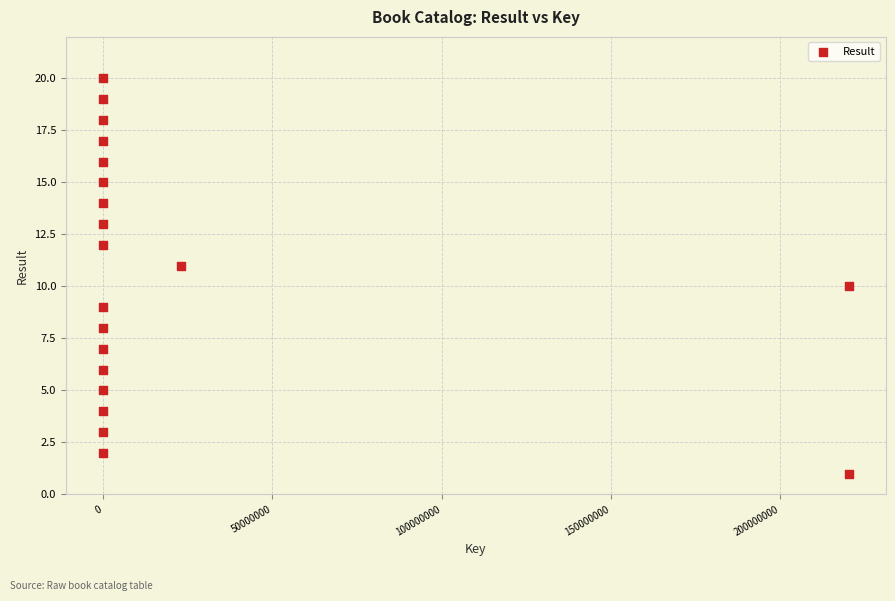

What is the range of Y values (max minus min)?

19